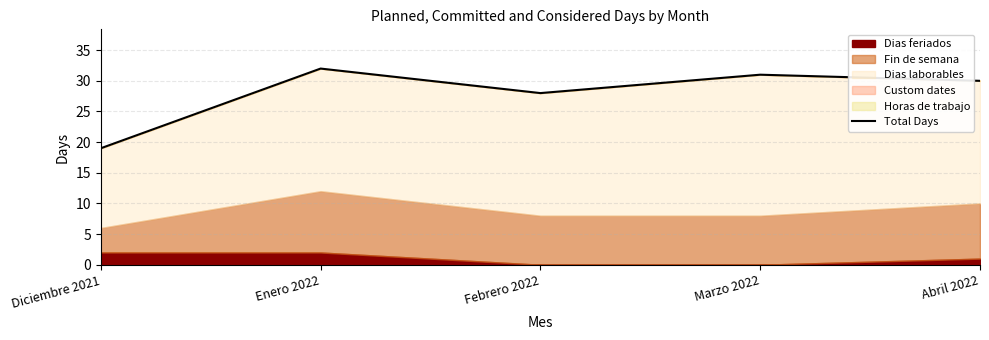

Where does the data first go above 30?

Enero 2022